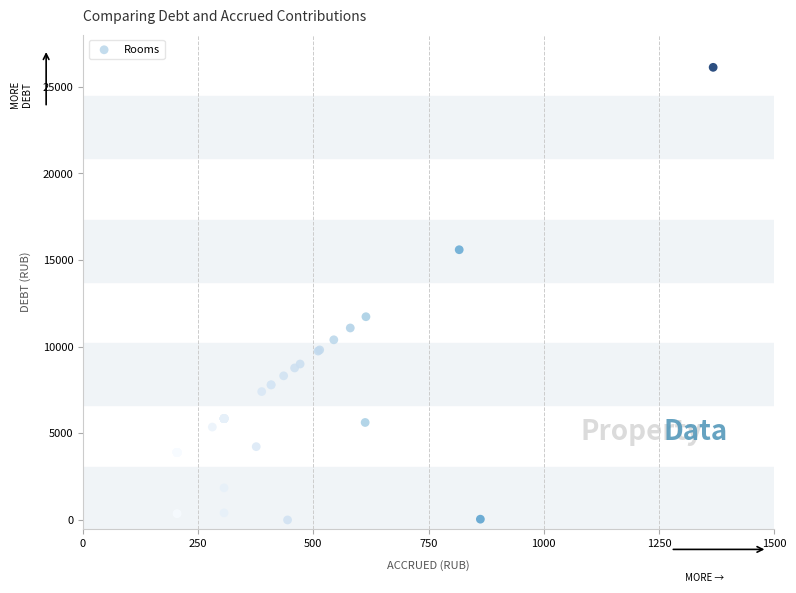

What Y value in the scatter plot is closest to 13058?

11726.8